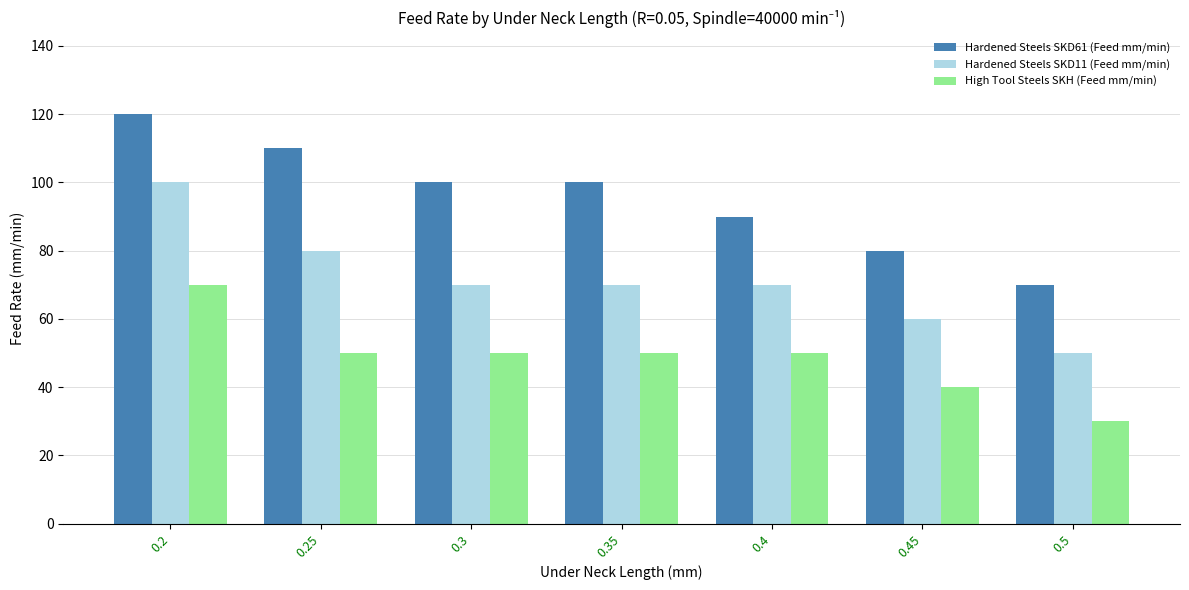

Reading left to right, transcribe all the data shown in this chart.

Hardened Steels SKD61 (Feed mm/min): 120	110	100	100	90	80	70
Hardened Steels SKD11 (Feed mm/min): 100	80	70	70	70	60	50
High Tool Steels SKH (Feed mm/min): 70	50	50	50	50	40	30